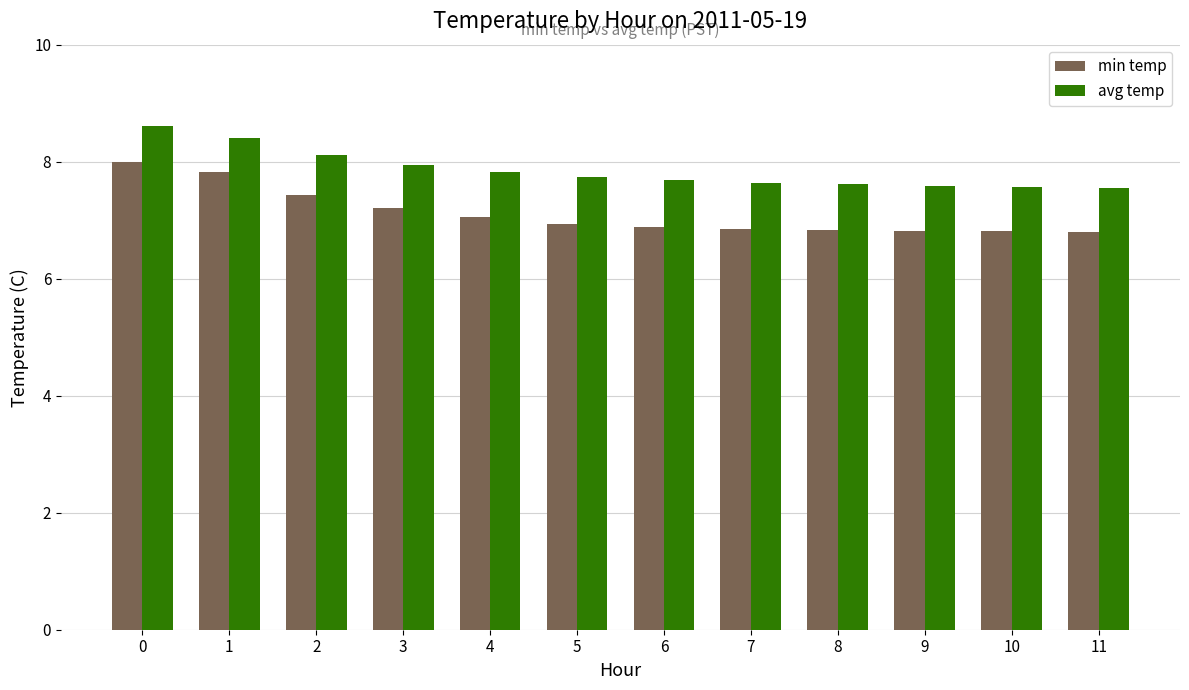

What are all the series names shown in the legend?

min temp, avg temp